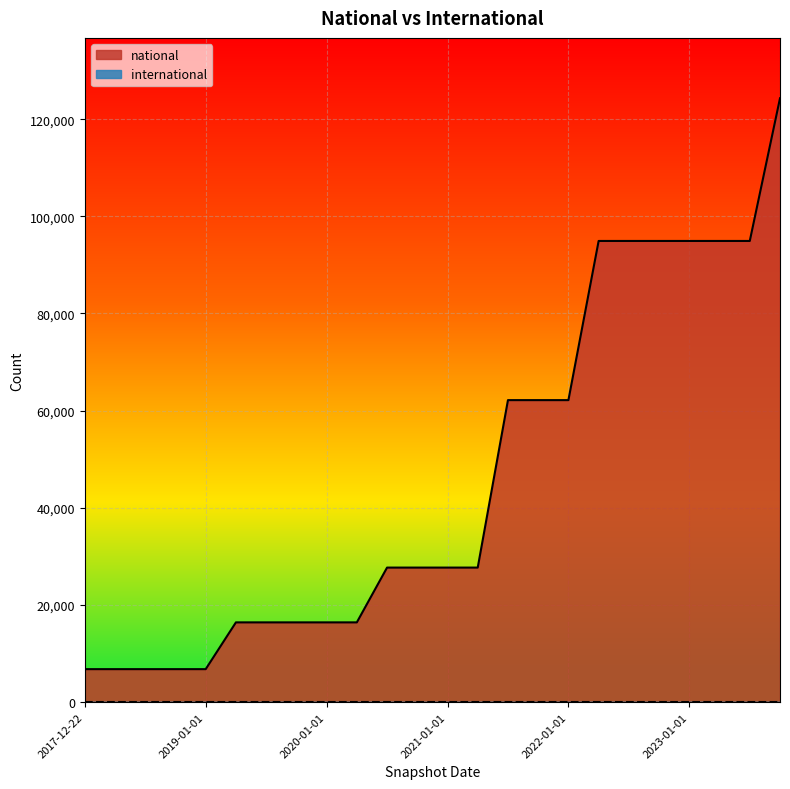

How many lines are shown in the chart?

2